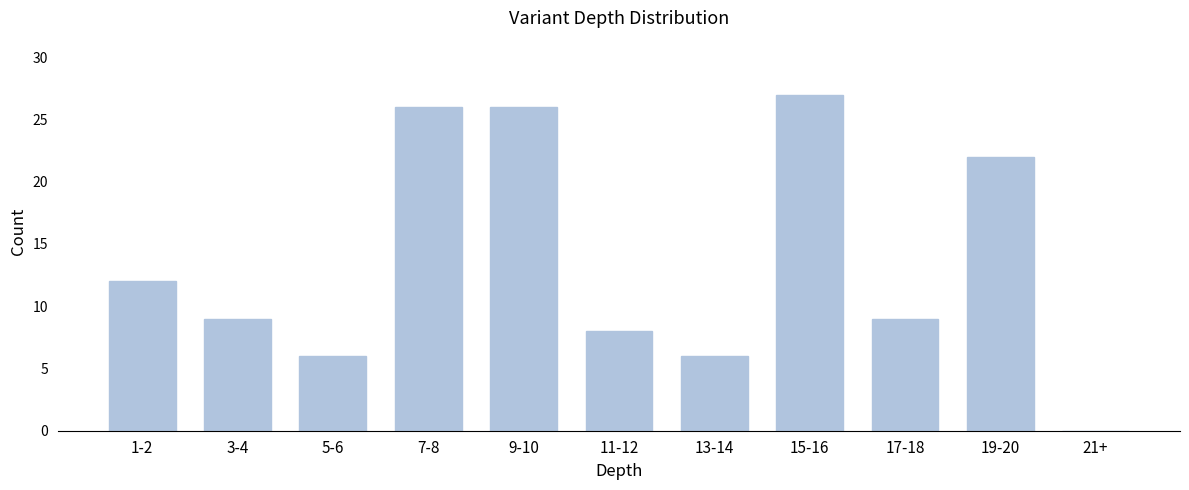

Reading left to right, extract all data points from this chart.

1-2=12	3-4=9	5-6=6	7-8=26	9-10=26	11-12=8	13-14=6	15-16=27	17-18=9	19-20=22	21+=0